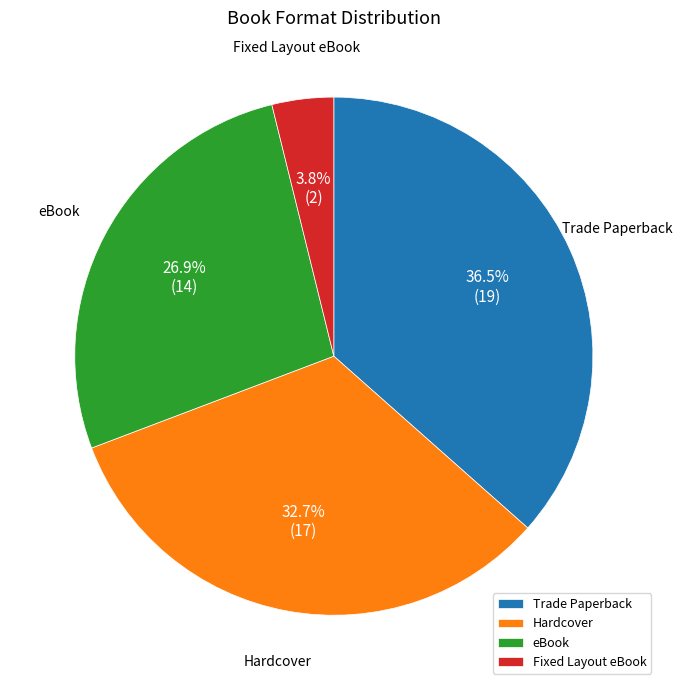

What is the ratio of the value at eBook to the value at Trade Paperback?

0.7